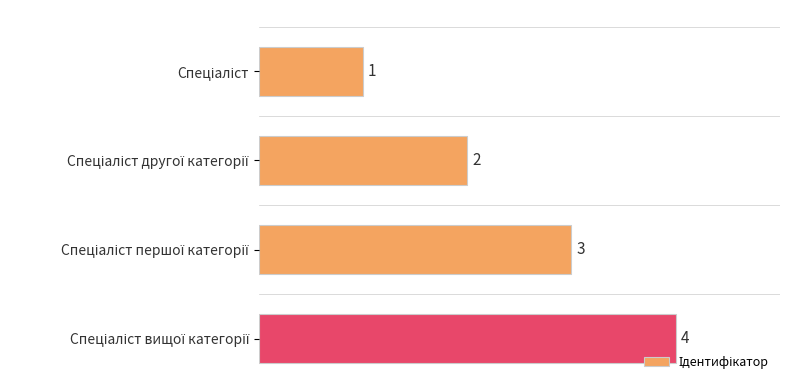

What is the difference between the maximum and minimum values?

3